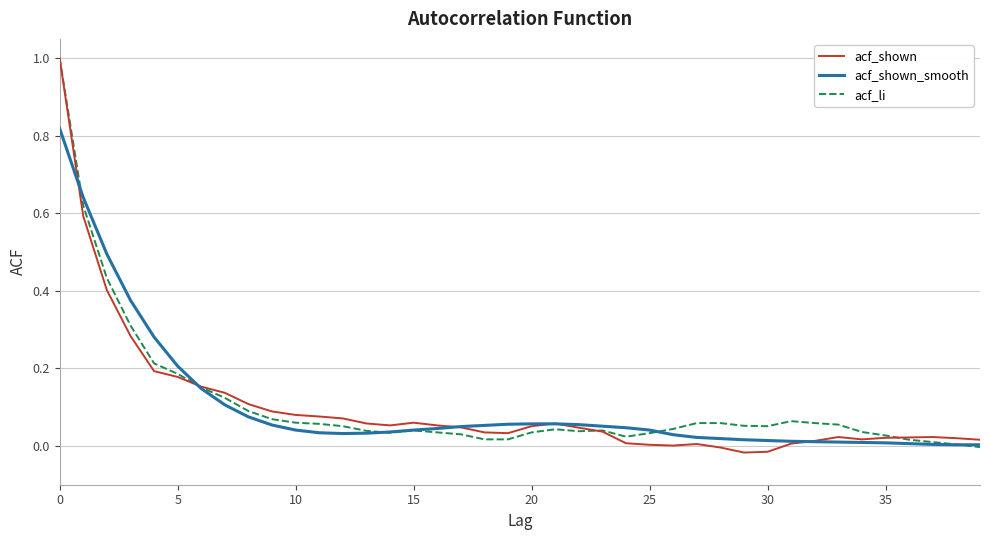

What is the sum of all acf_shown_smooth values?

4.1